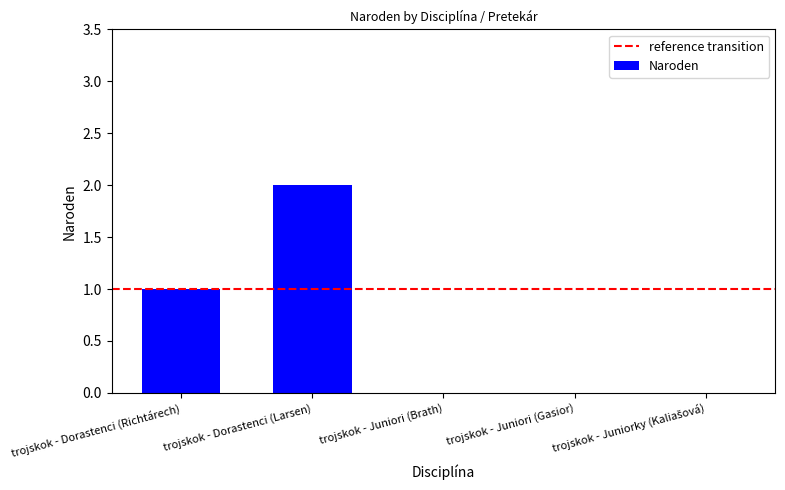

Count the number of categories in the chart.

5